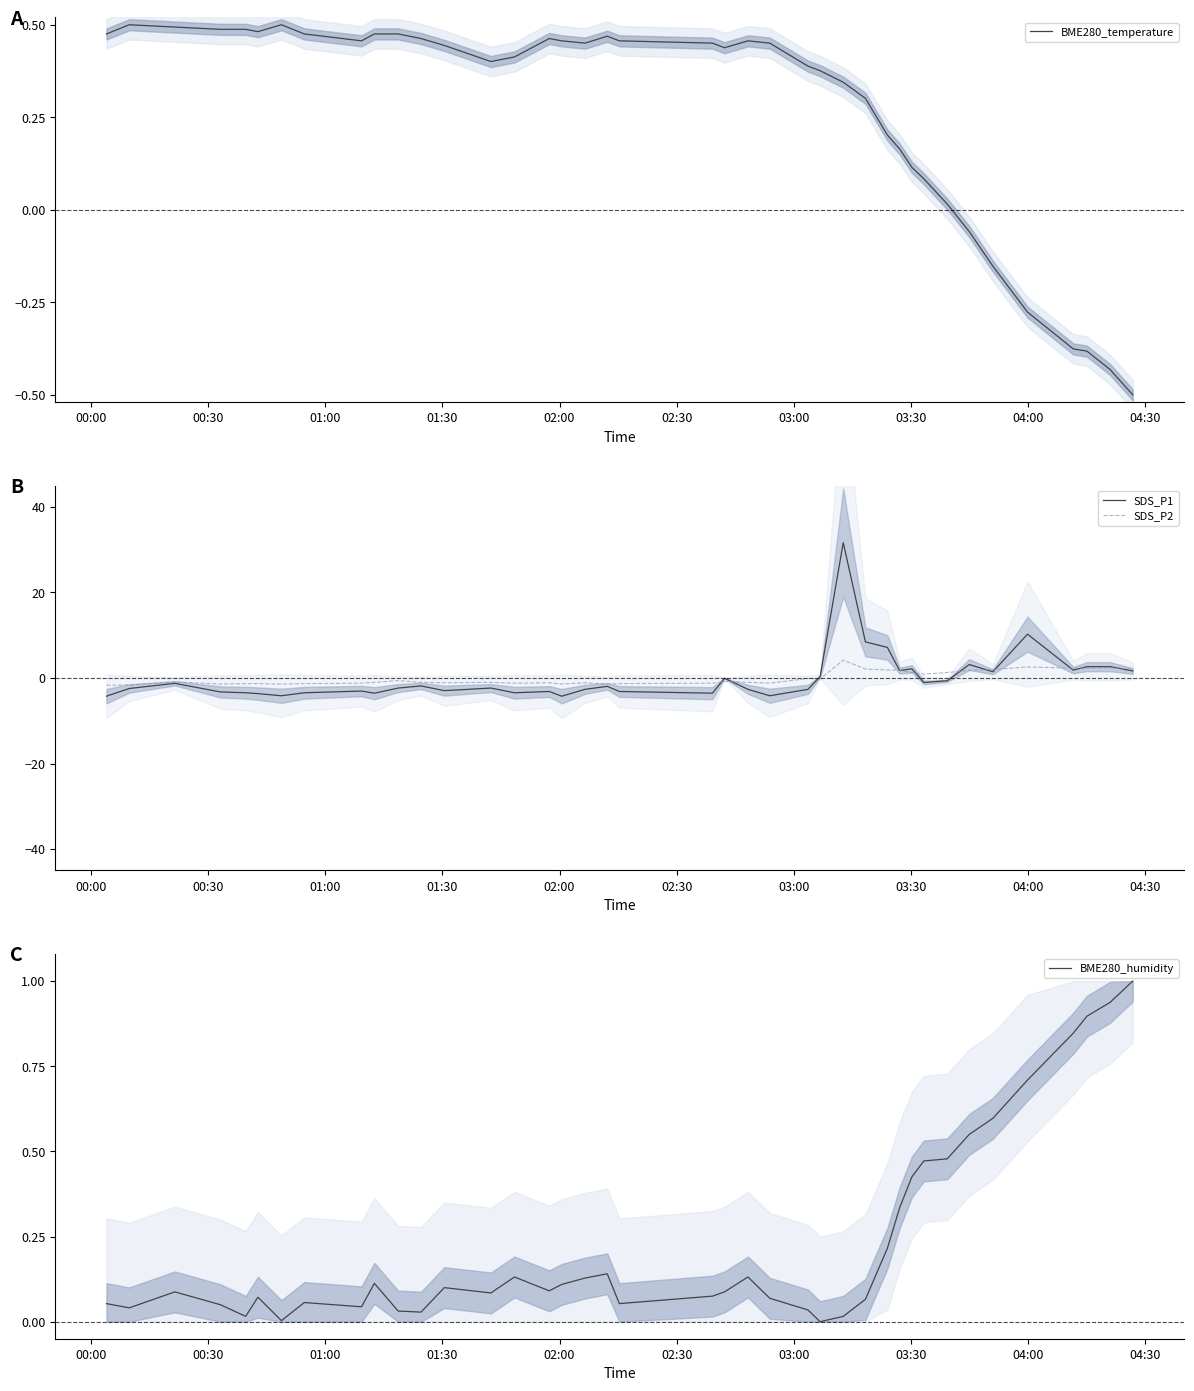

What is the minimum value for BME280_temperature?

-0.5